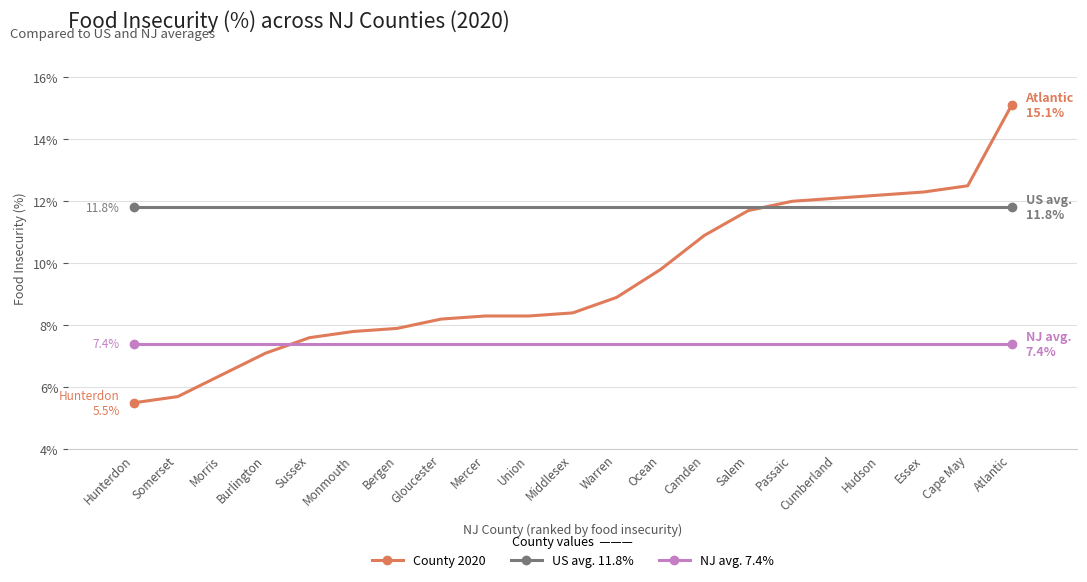

What is the label of the 20th point from the left?

Cape May